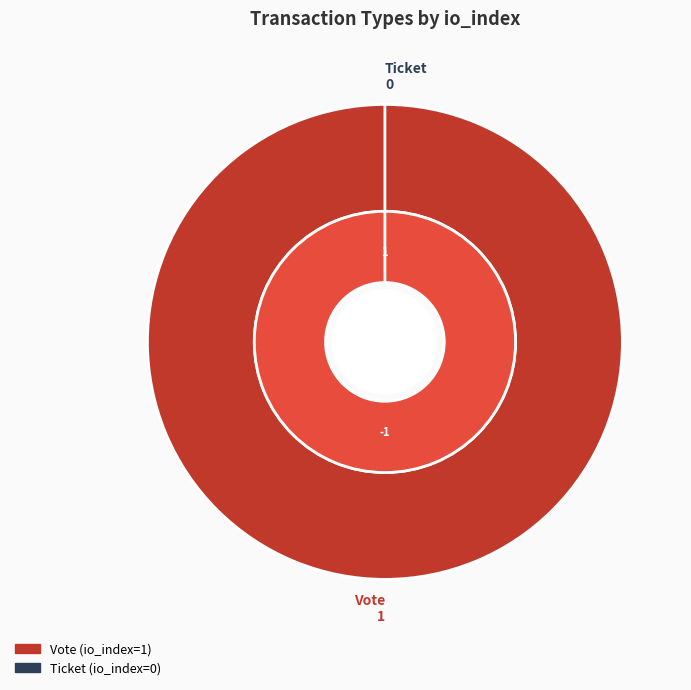

How many segments does this pie chart have?

2